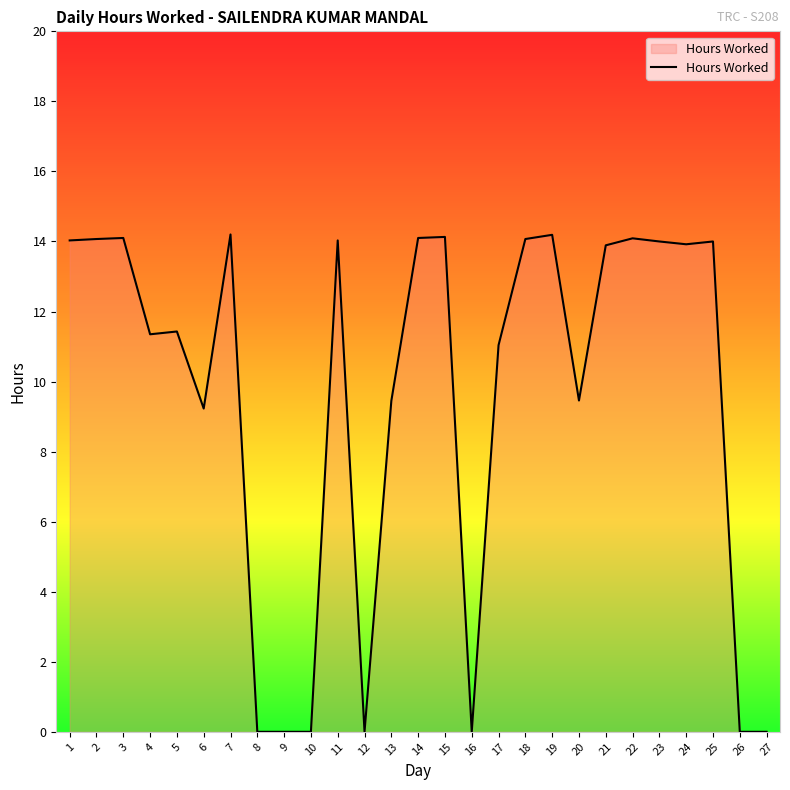

How many categories are shown in the chart?

27